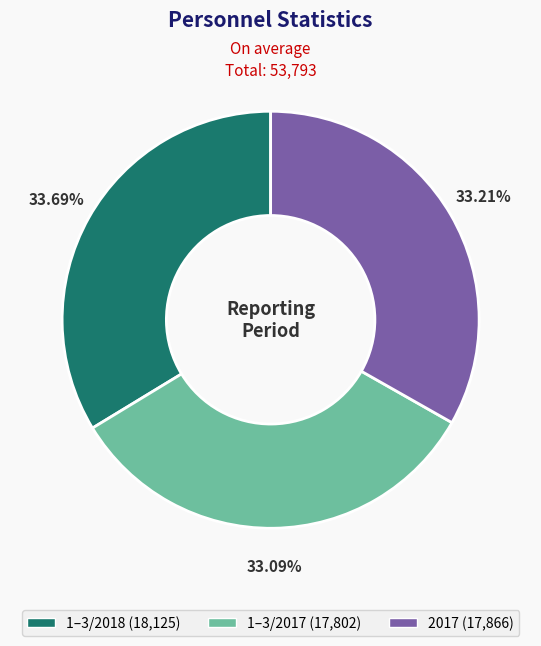

To the nearest percent, what percentage of the pie is 1–3/2018?

34%